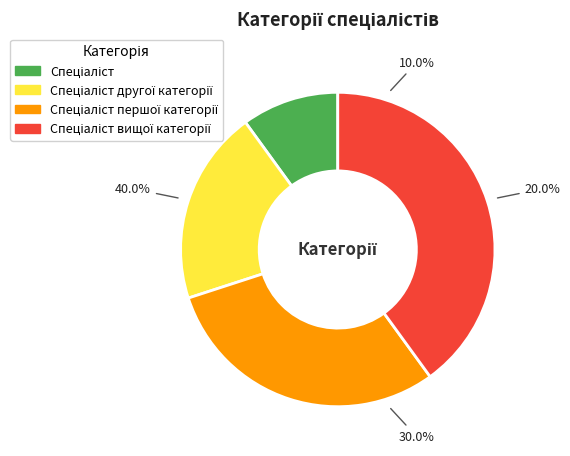

To the nearest percent, what percentage of the pie is Спеціаліст вищої категорії?

40%